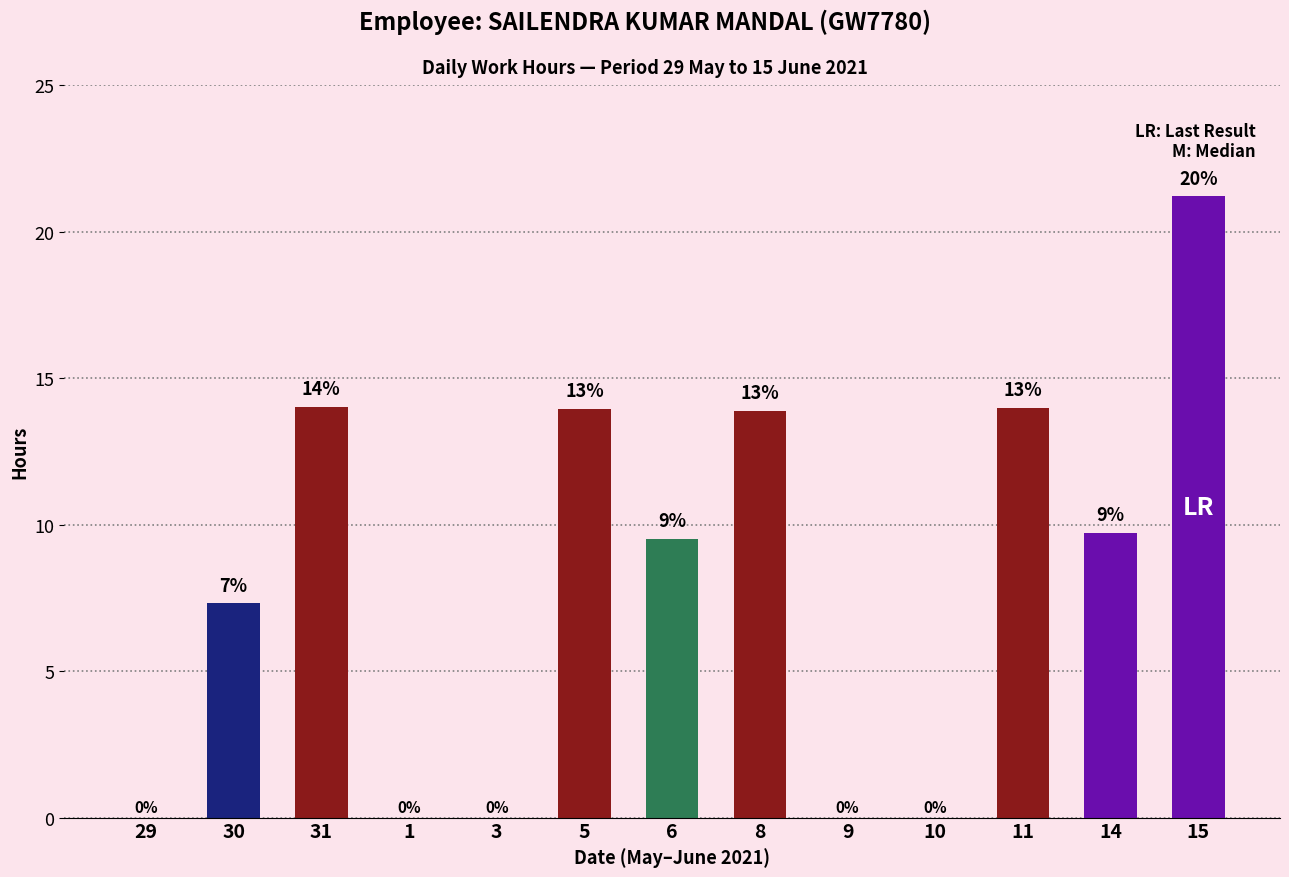

True or false: the data shows 13.9 at 8.

True